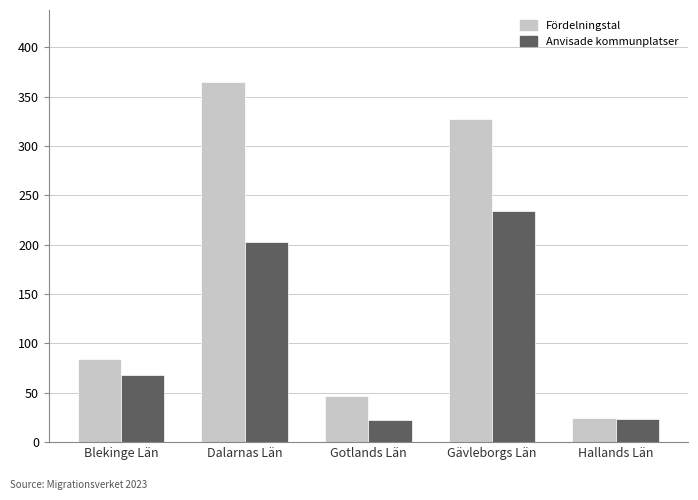

What is the difference between the Fördelningstal values at Blekinge Län and Gotlands Län?

37